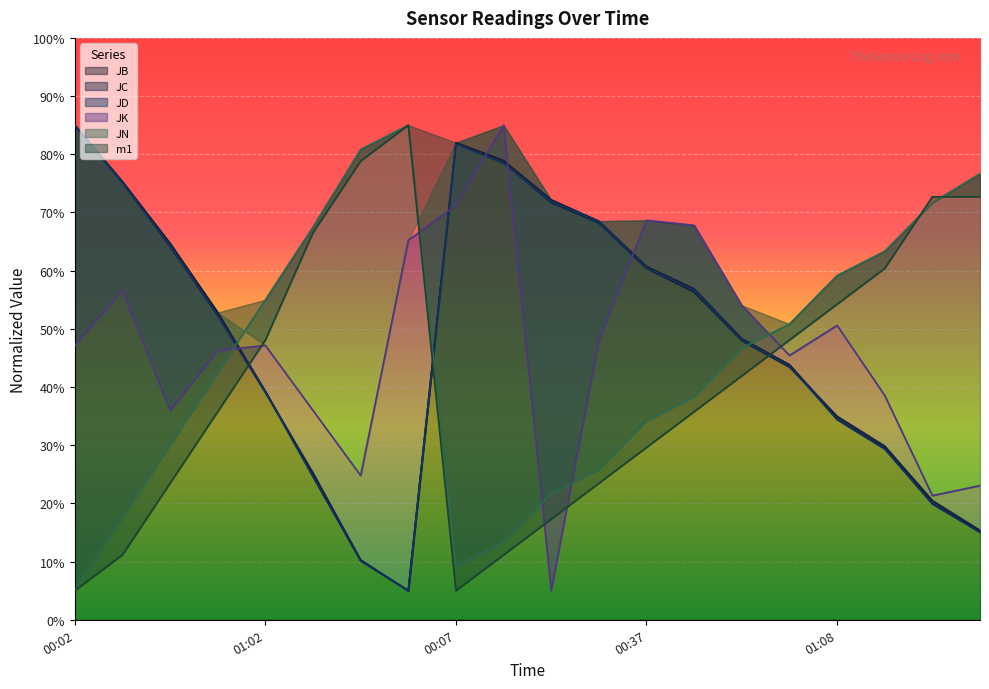

What is the difference between the JN values at 00:47 and 01:13?

20.8